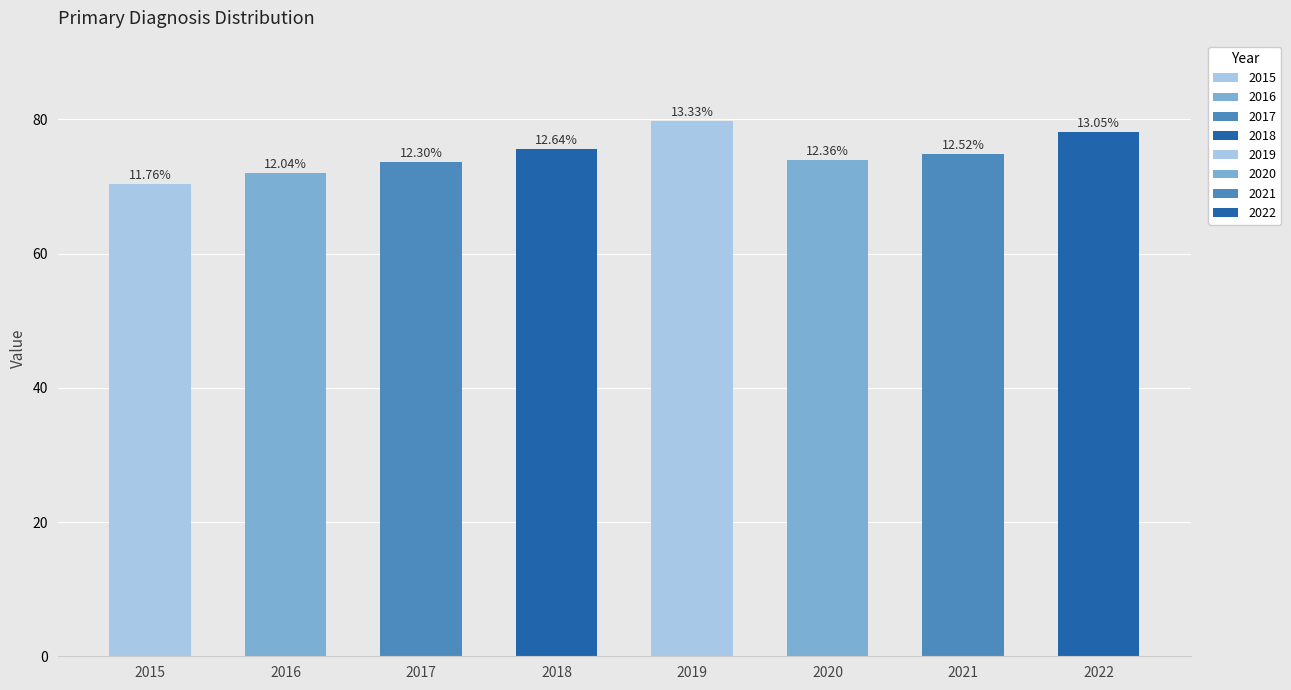

What is the value of the 8th bar from the left?

78.1